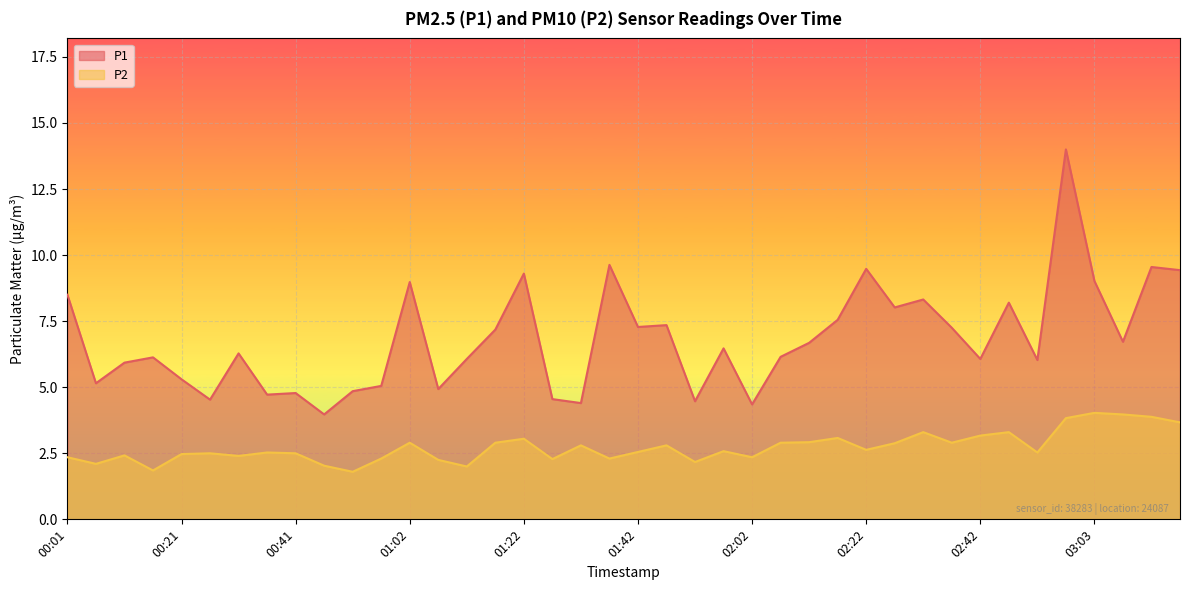

How many lines are shown in the chart?

2